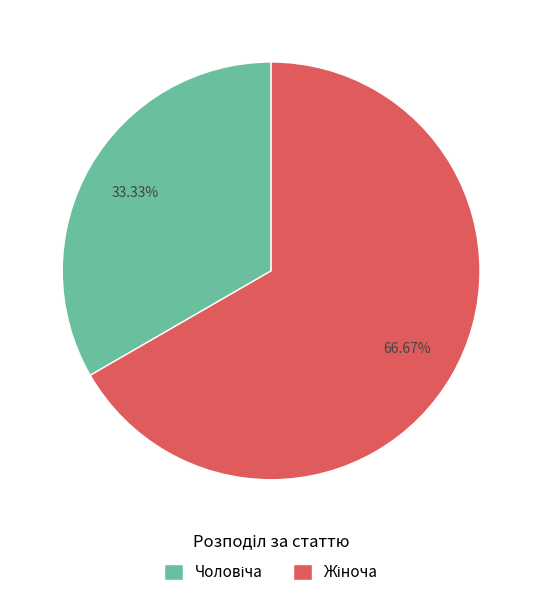

Does any single category account for the majority?

Yes